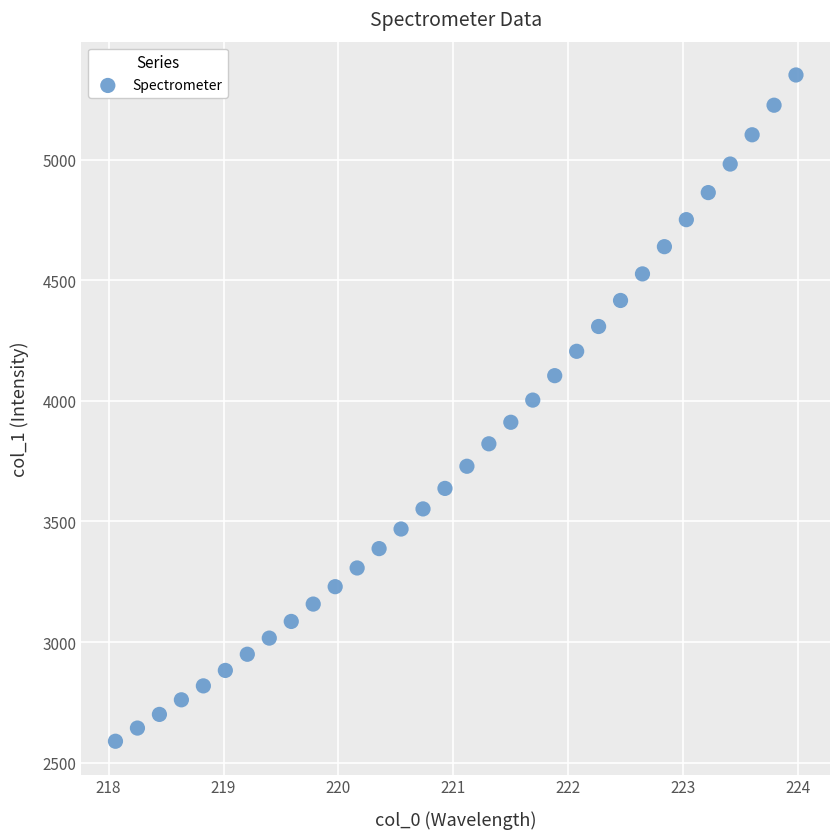

What is the range of X values (max minus min)?

5.9